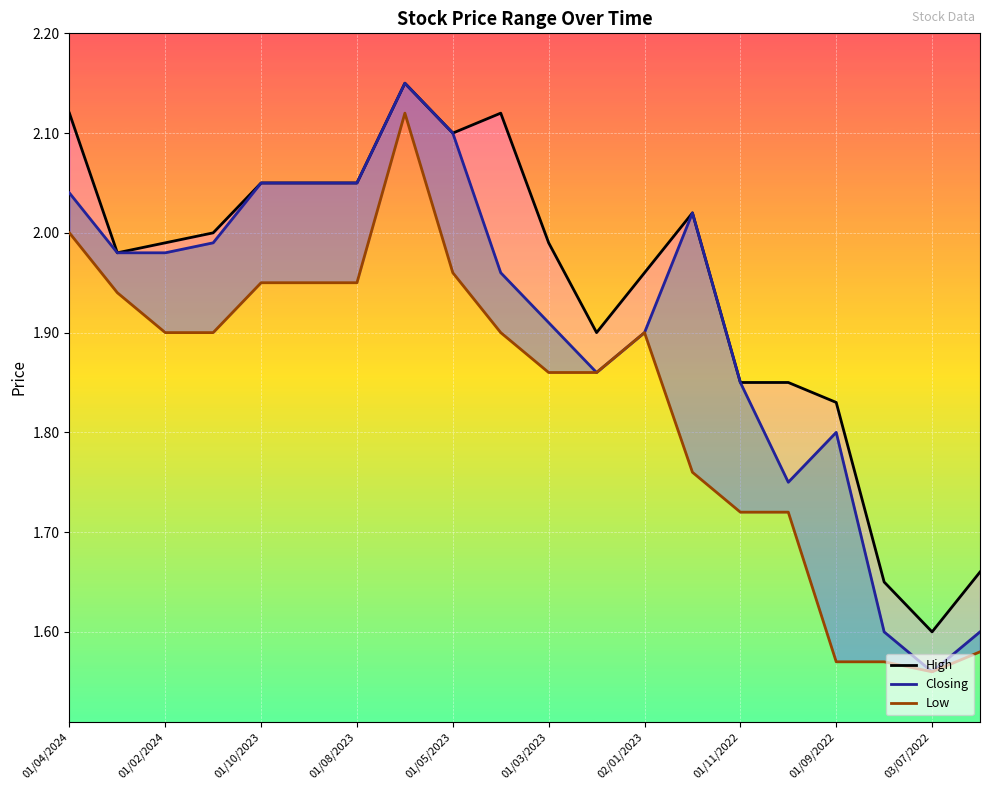

What is the difference between the maximum and minimum values in the High series?

0.5